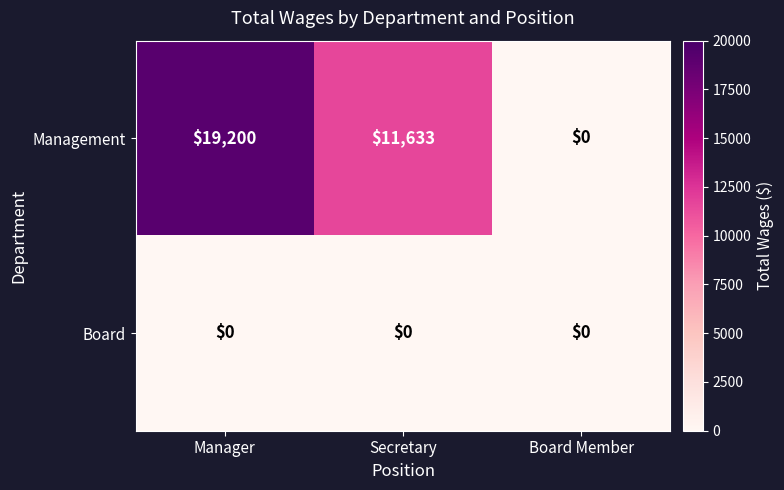

Between Secretary and Board Member, which series saw the biggest shift?

Management